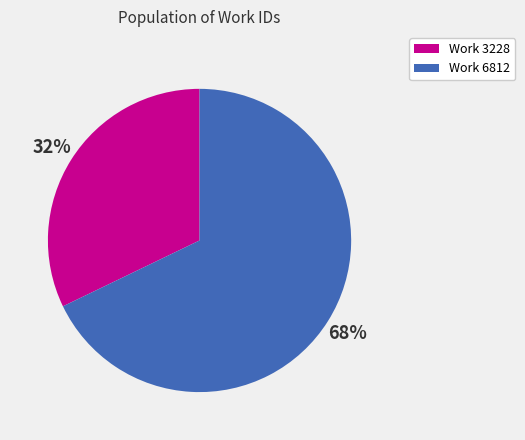

The Work 6812 slice represents 75% of the pie. True or false?

False